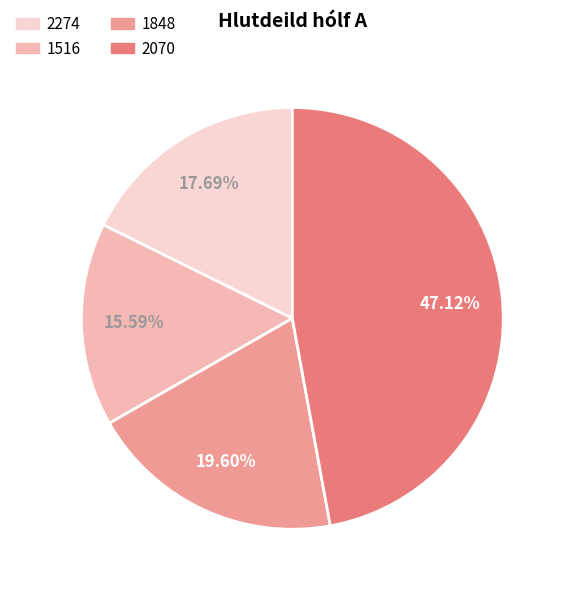

Count the number of slices in the pie.

4